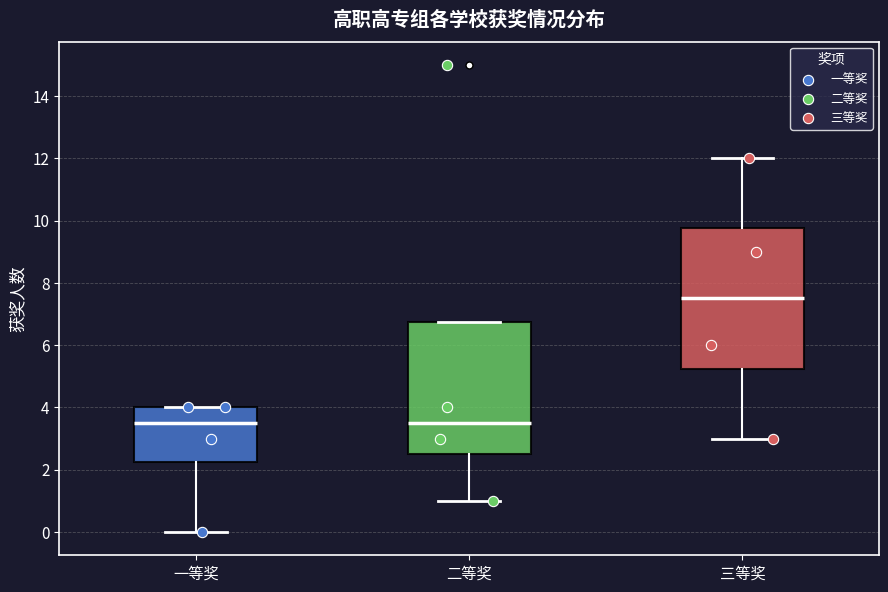

Comparing the boxes themselves (not the whiskers), which one is the tallest?

三等奖